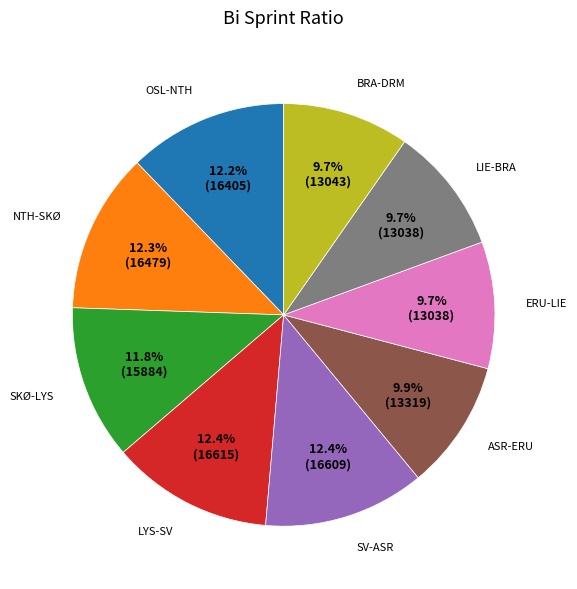

How much of the chart is everything except SV-ASR?

87.6%